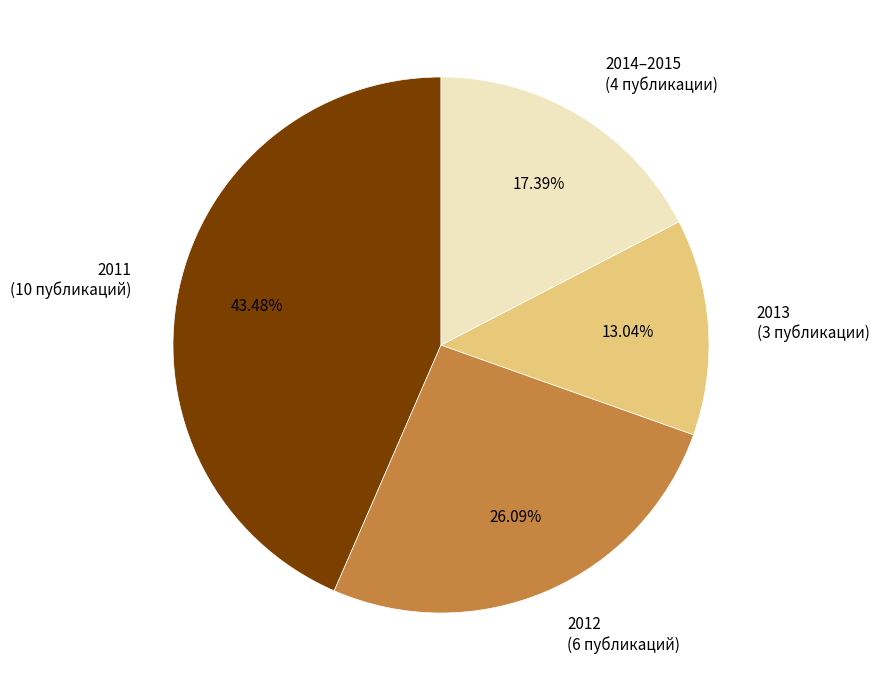

Does 2012 (6 публикаций) account for over 50% of the chart?

No